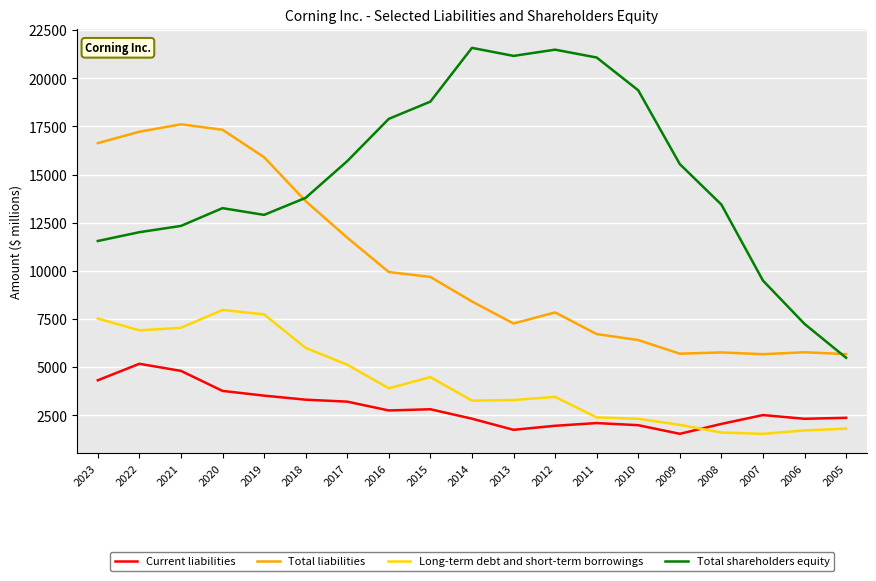

What is the spread (max minus min) of values at 2008?

11838